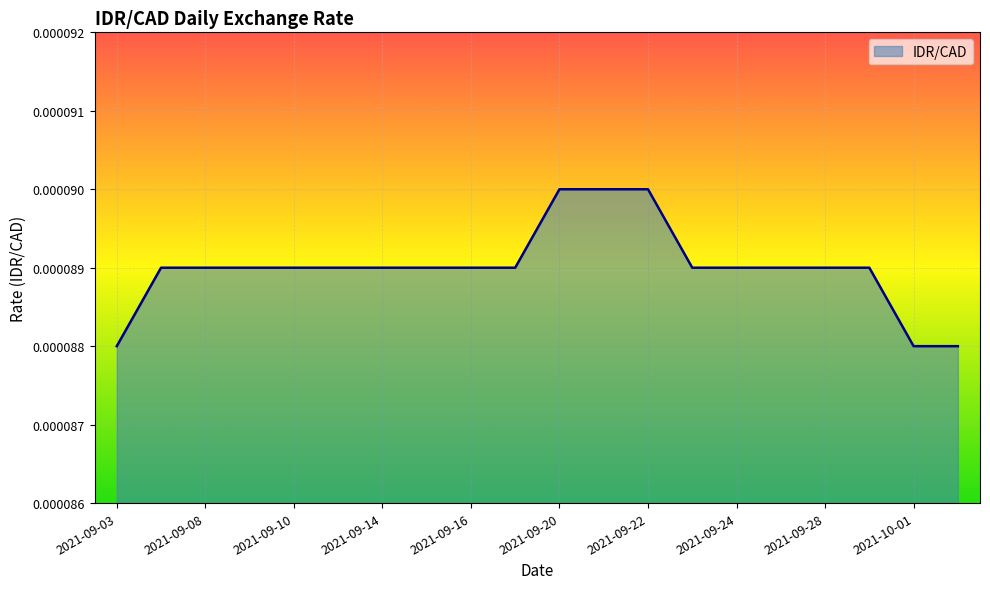

Reading right to left, extract all data points from this chart.

2021-10-04=0.0	2021-10-01=0.0	2021-09-29=0.0	2021-09-28=0.0	2021-09-27=0.0	2021-09-24=0.0	2021-09-23=0.0	2021-09-22=0.0	2021-09-21=0.0	2021-09-20=0.0	2021-09-17=0.0	2021-09-16=0.0	2021-09-15=0.0	2021-09-14=0.0	2021-09-13=0.0	2021-09-10=0.0	2021-09-09=0.0	2021-09-08=0.0	2021-09-07=0.0	2021-09-03=0.0